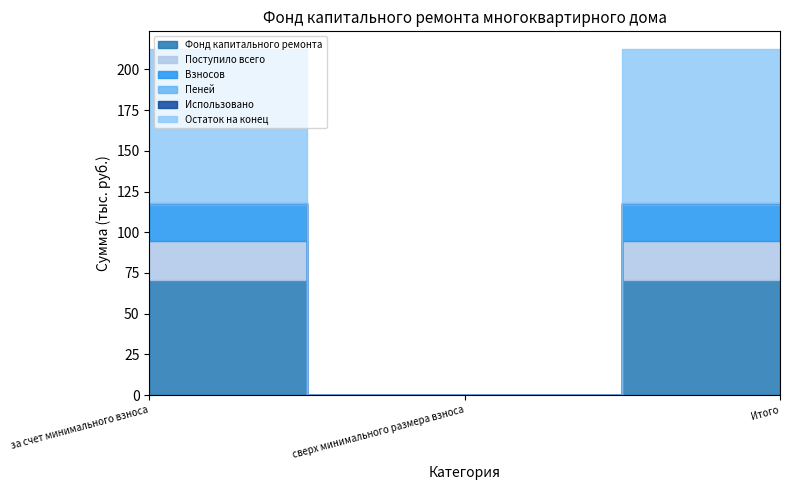

What is the label of the 1st point from the right?

Итого